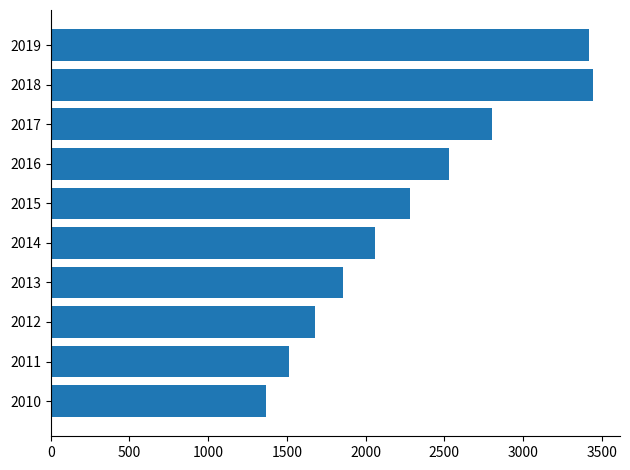

What is the difference between the second highest and minimum values?

2055.0